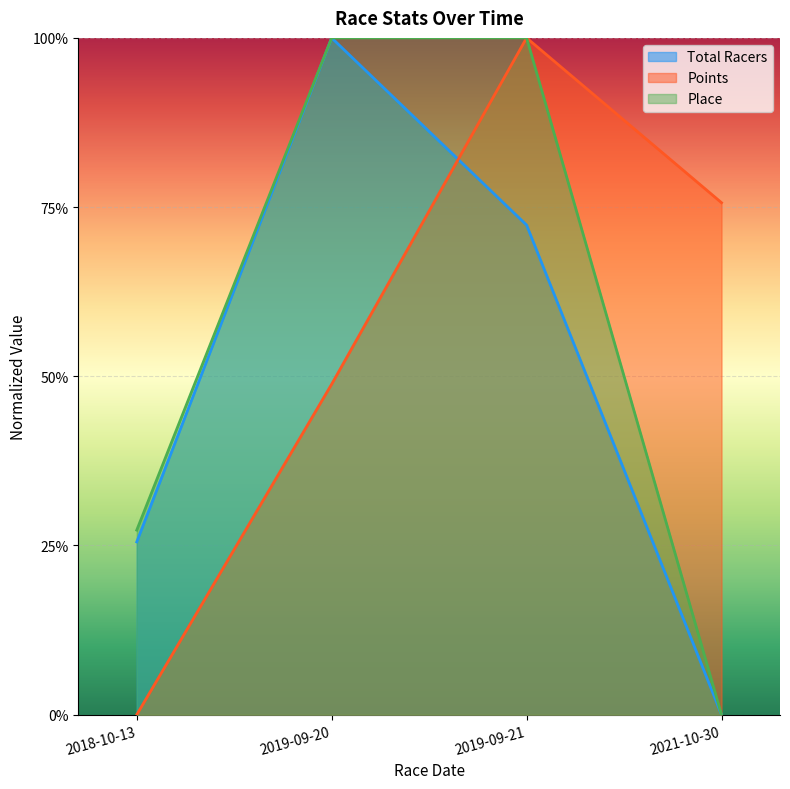

True or false: Points and Place cross at least once.

False